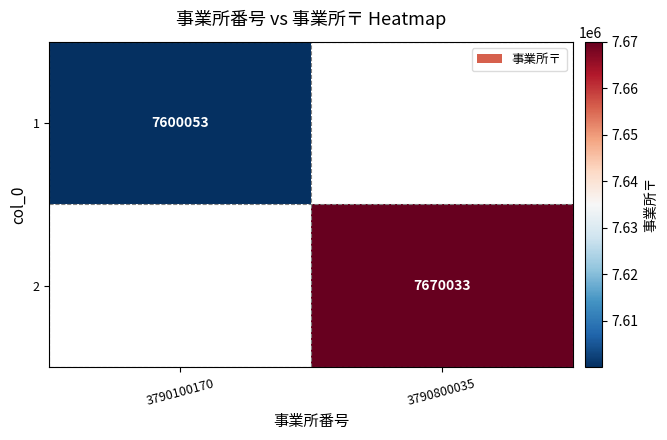

Is the value of 1 at 3790100170 greater than the value of 2 at 3790800035?

No